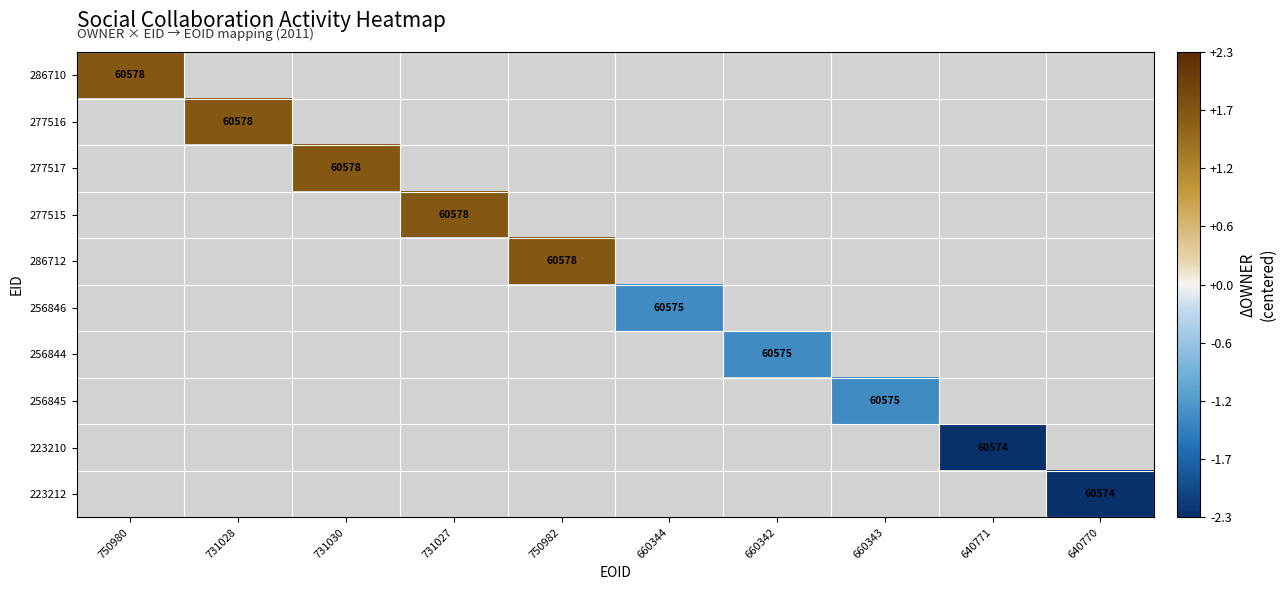

What is the greatest value displayed?

1.7